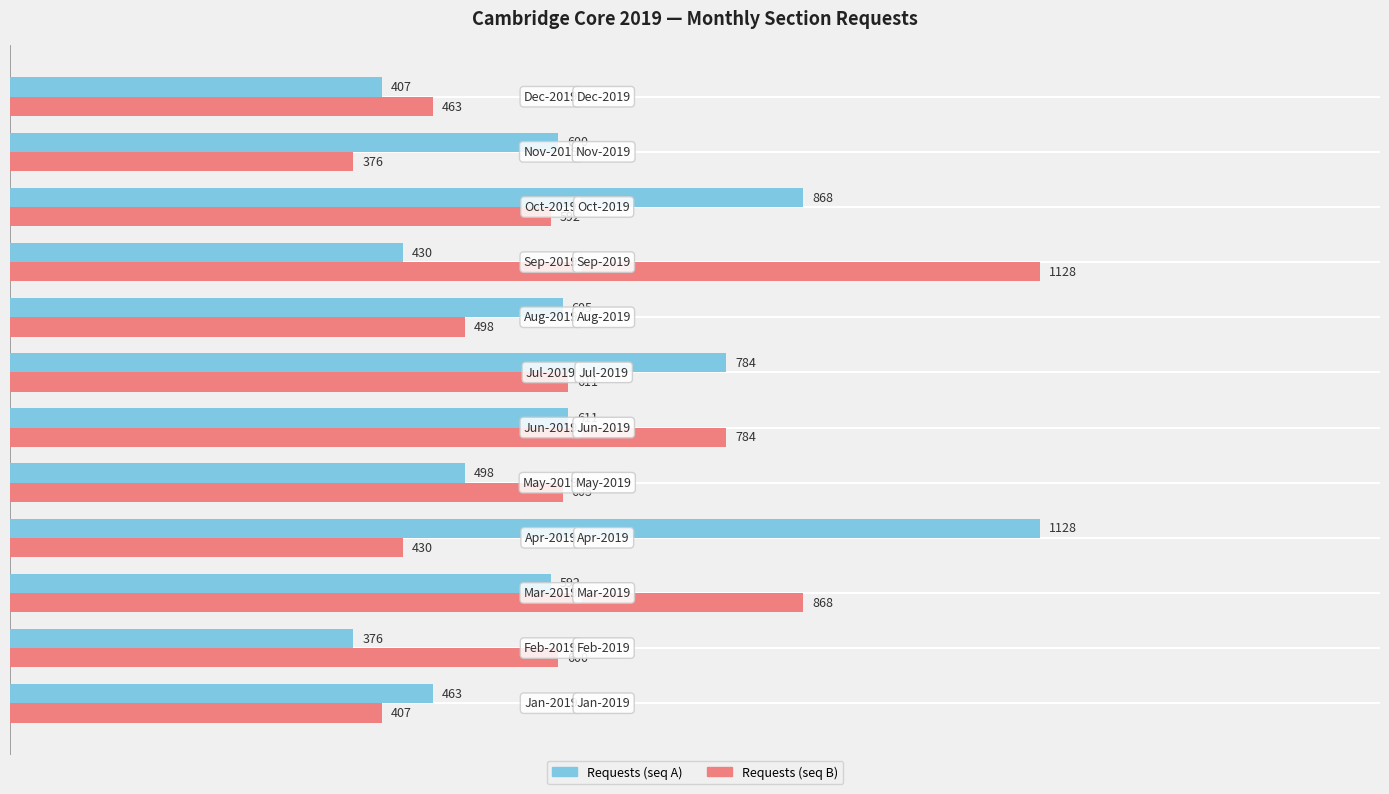

How many categories are shown in the chart?

12